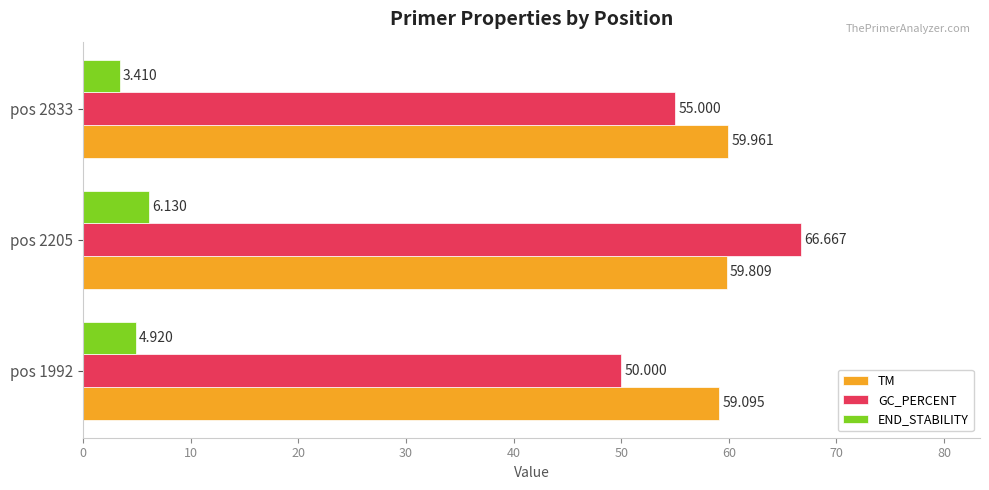

Which series has the largest total across all categories?

TM